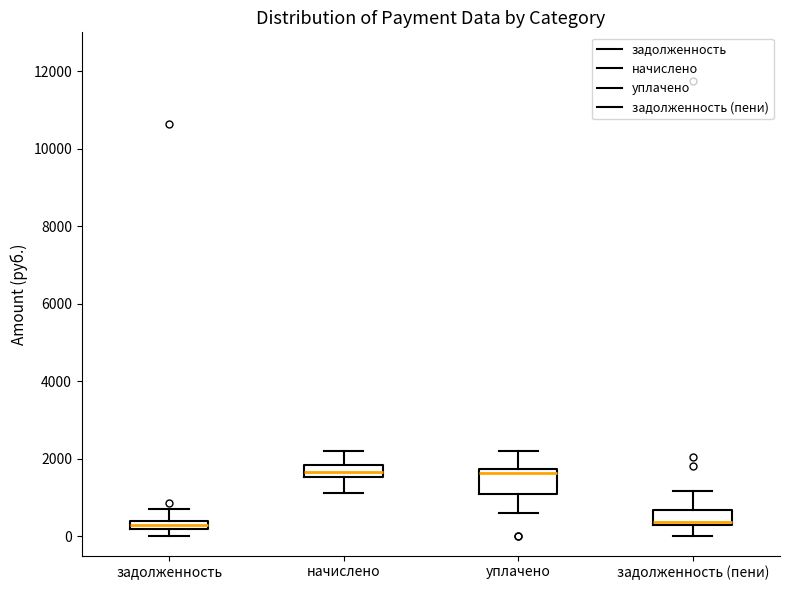

Which box is the tallest, from its lower edge to its upper edge?

уплачено